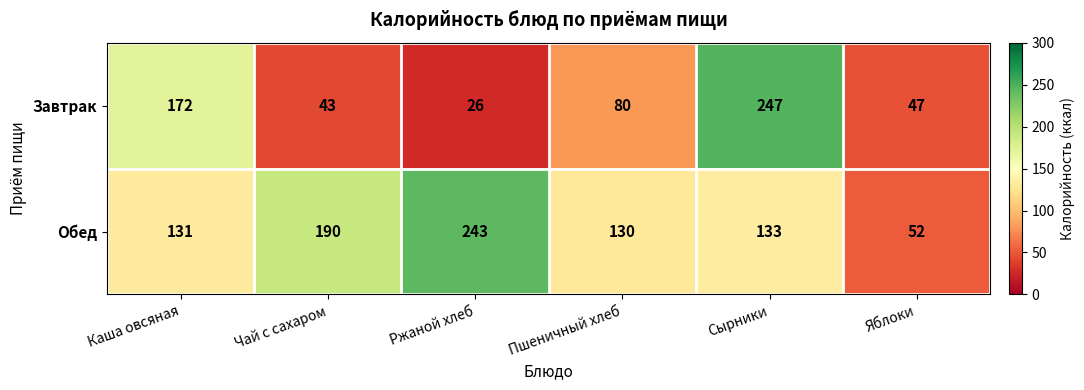

Rank the series by their maximum value, from lowest to highest.

Обед, Завтрак